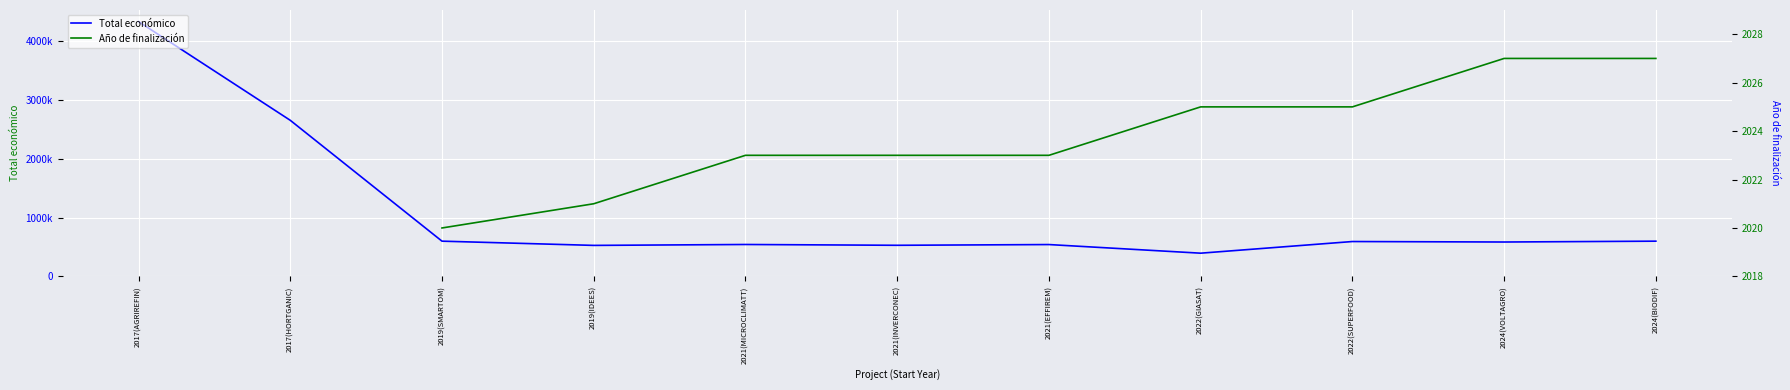

True or false: Total económico and Año de finalización intersect in this chart.

False